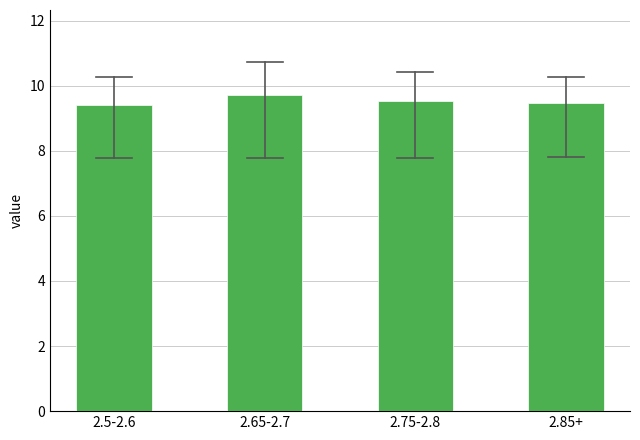

Reading left to right, extract all data points from this chart.

9.4	9.7	9.5	9.5